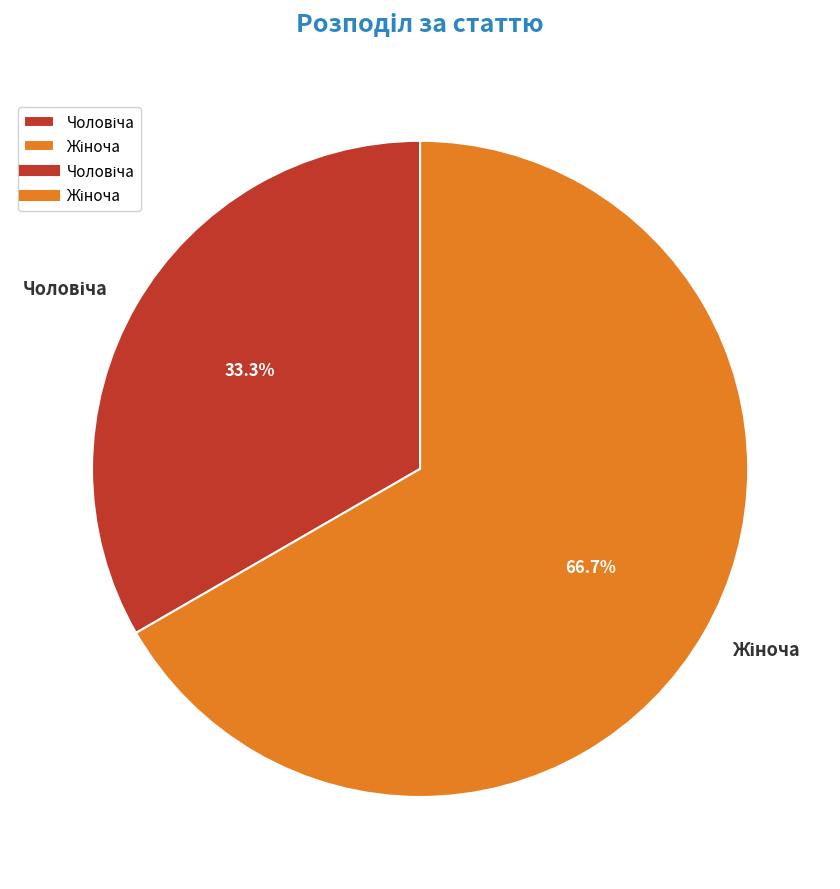

Does any single category account for the majority?

Yes